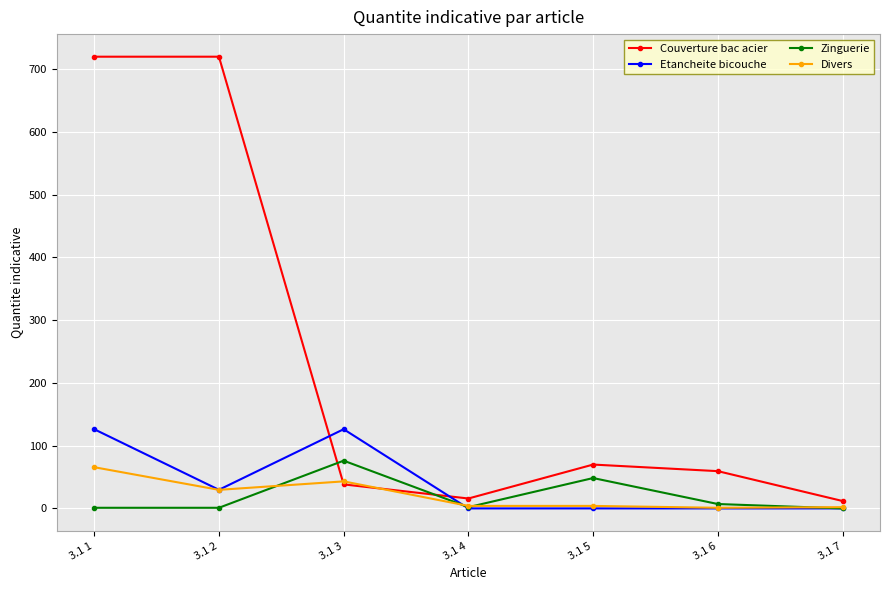

Which series has the largest range (max minus min)?

Couverture bac acier